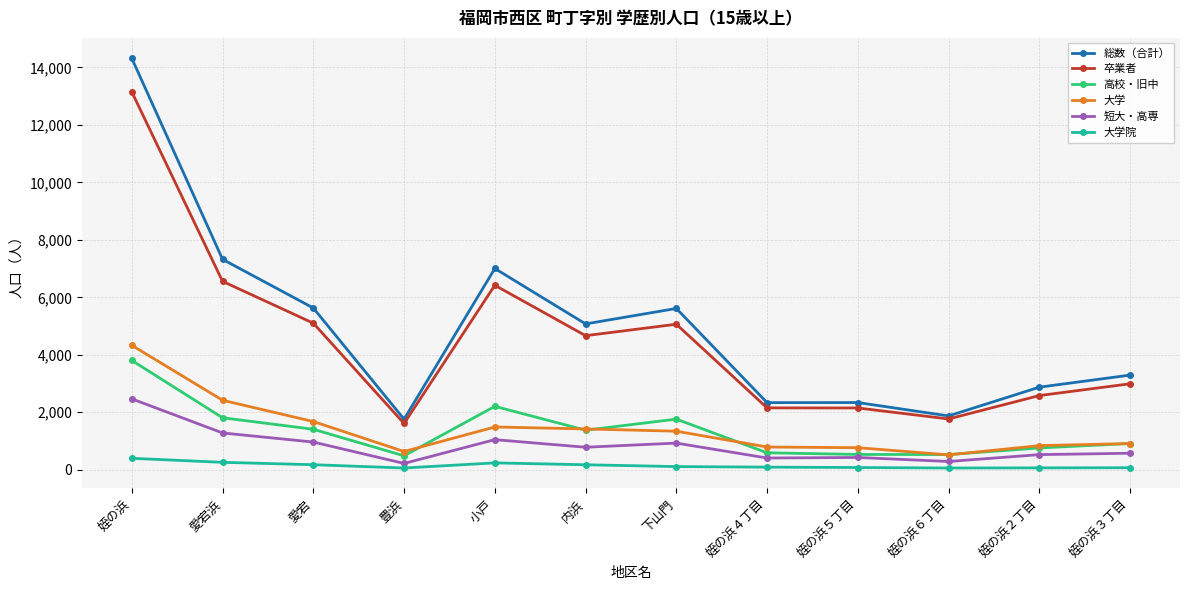

The 大学院 series shows 398 at 姪の浜. True or false?

True